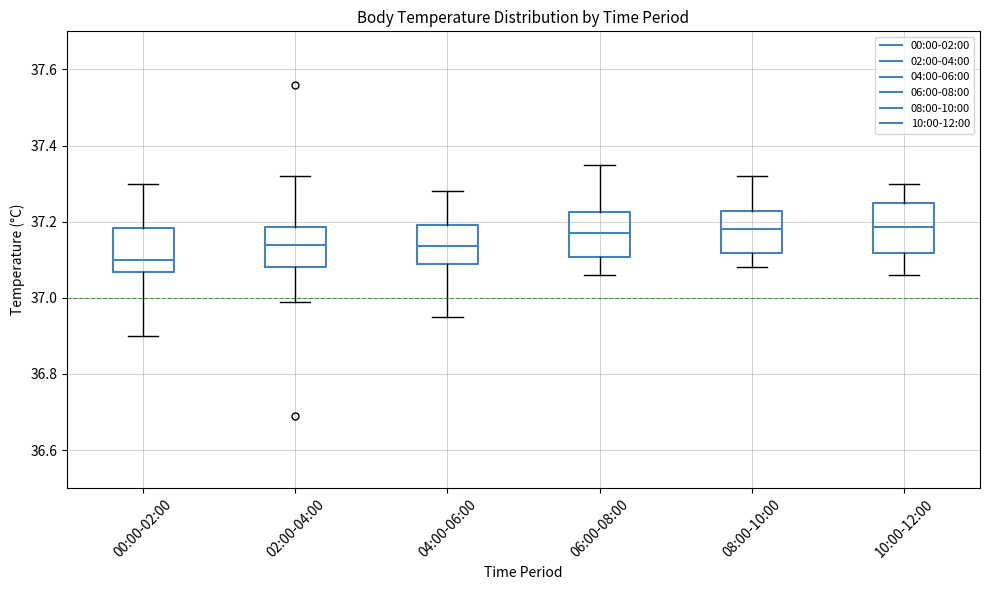

Reading left to right, read every box against the y-axis: the position of its median line, the range the box covers, and the ends of its whiskers. The values are not printed on the chart, so give them approximately, as read against the axis.

00:00-02:00: median 37.10, box 37.06 to 37.18, whiskers 36.90 to 37.30
02:00-04:00: median 37.14, box 37.08 to 37.18, whiskers 37.00 to 37.32
04:00-06:00: median 37.14, box 37.08 to 37.20, whiskers 36.96 to 37.28
06:00-08:00: median 37.18, box 37.10 to 37.22, whiskers 37.06 to 37.36
08:00-10:00: median 37.18, box 37.12 to 37.22, whiskers 37.08 to 37.32
10:00-12:00: median 37.18, box 37.12 to 37.26, whiskers 37.06 to 37.30